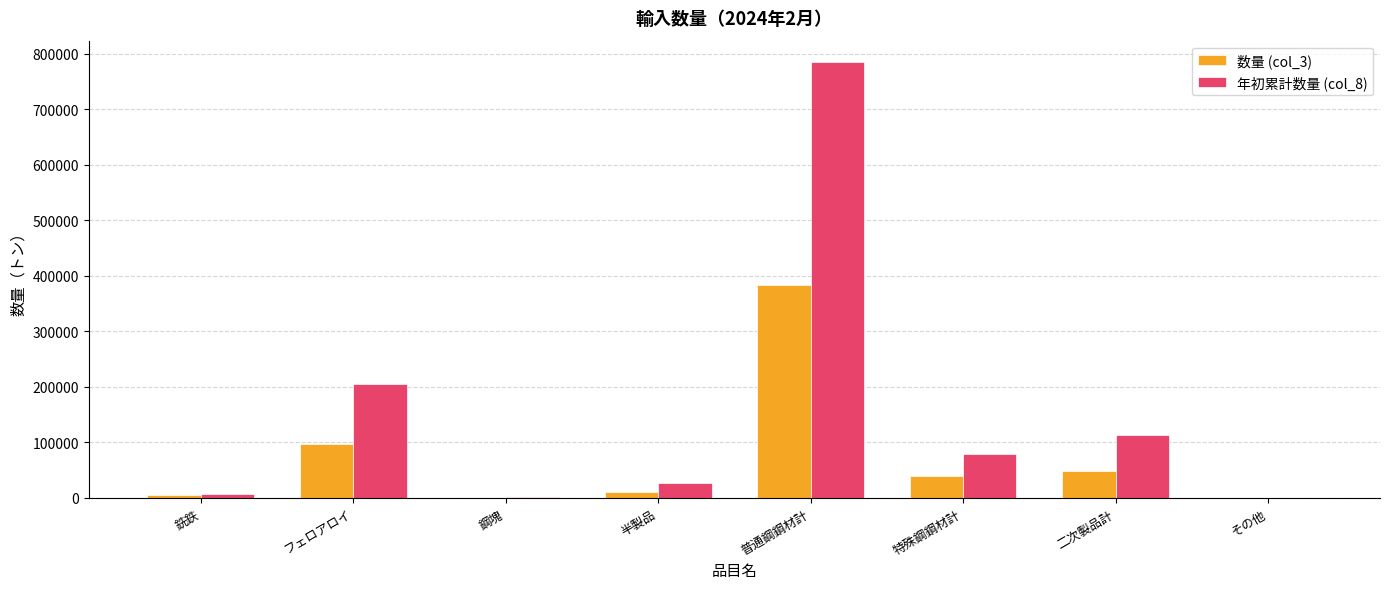

Is it true that 年初累計数量 (col_8) equals 206009.1 at フェロアロイ?

True